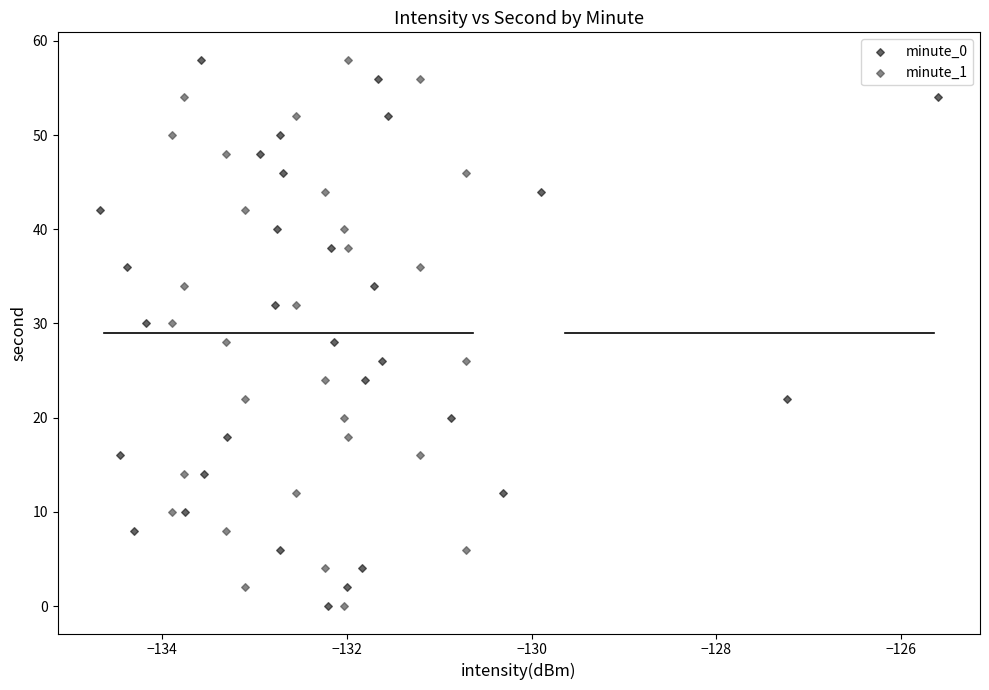

What are all the series names shown in the legend?

minute_0, minute_1